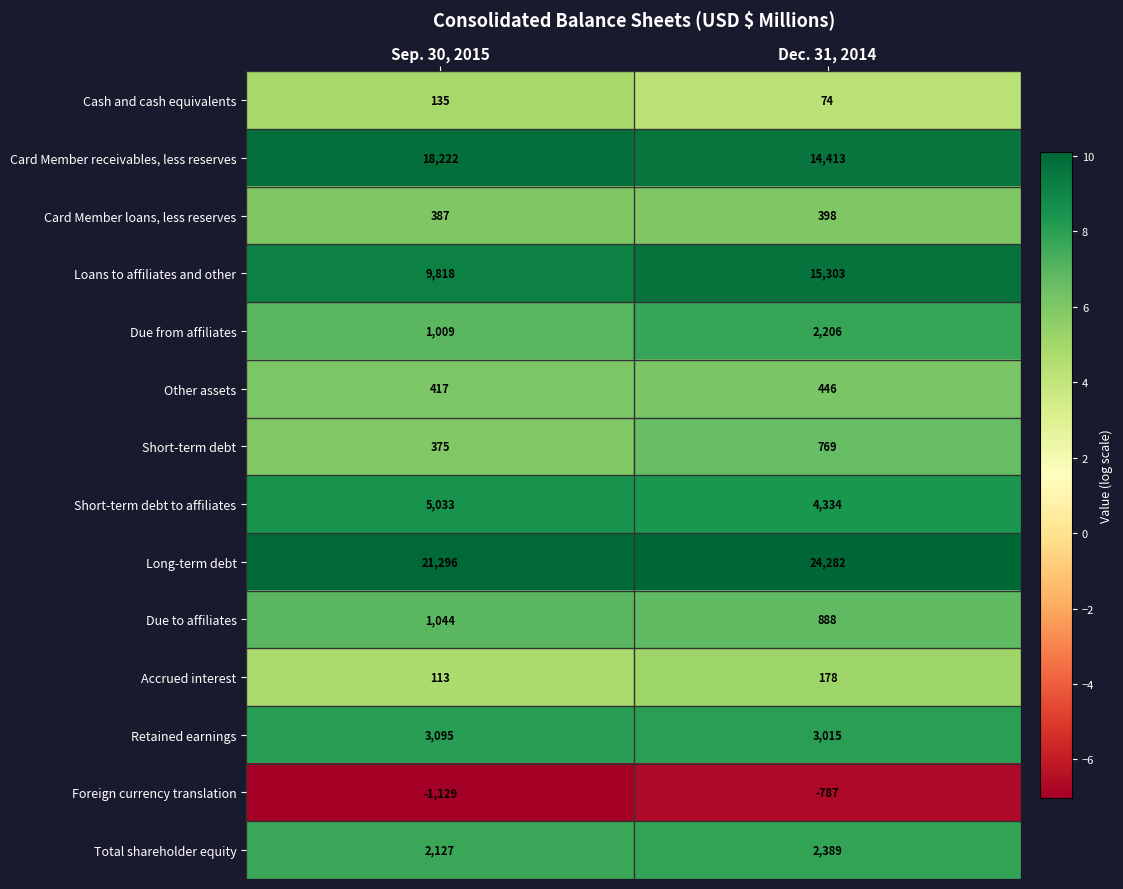

True or false: Accrued interest has a value of 178 at Dec. 31, 2014.

True